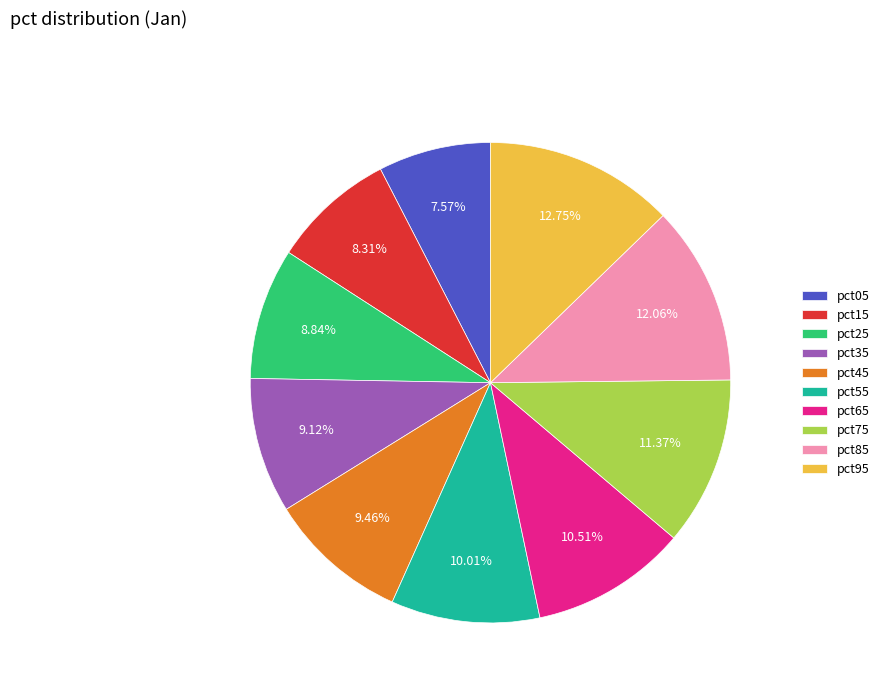

Combined, what portion of the pie is pct45 and pct85?

21.5%